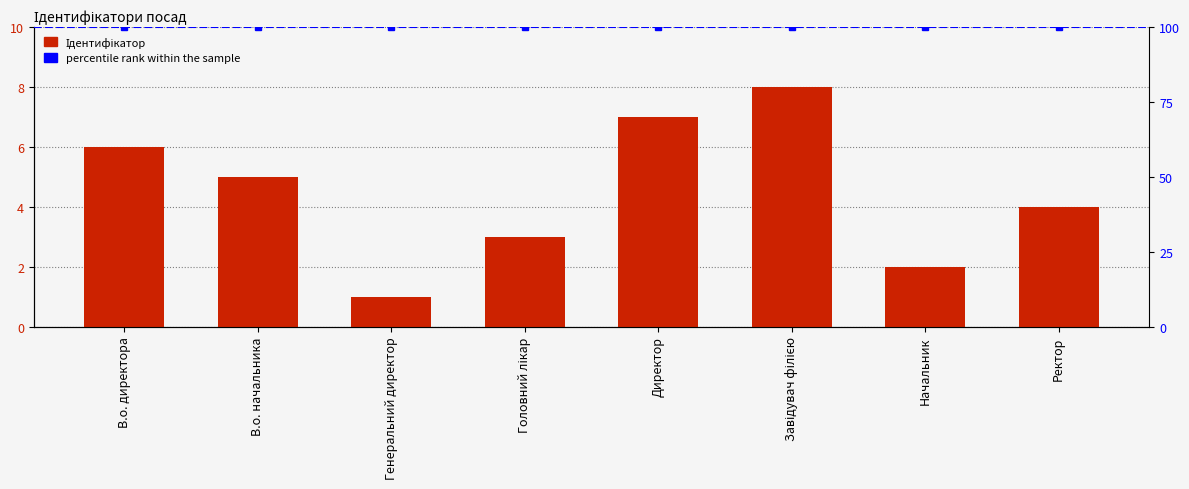

Approximately how many times larger is the value at Ректор compared to Начальник?

2.0